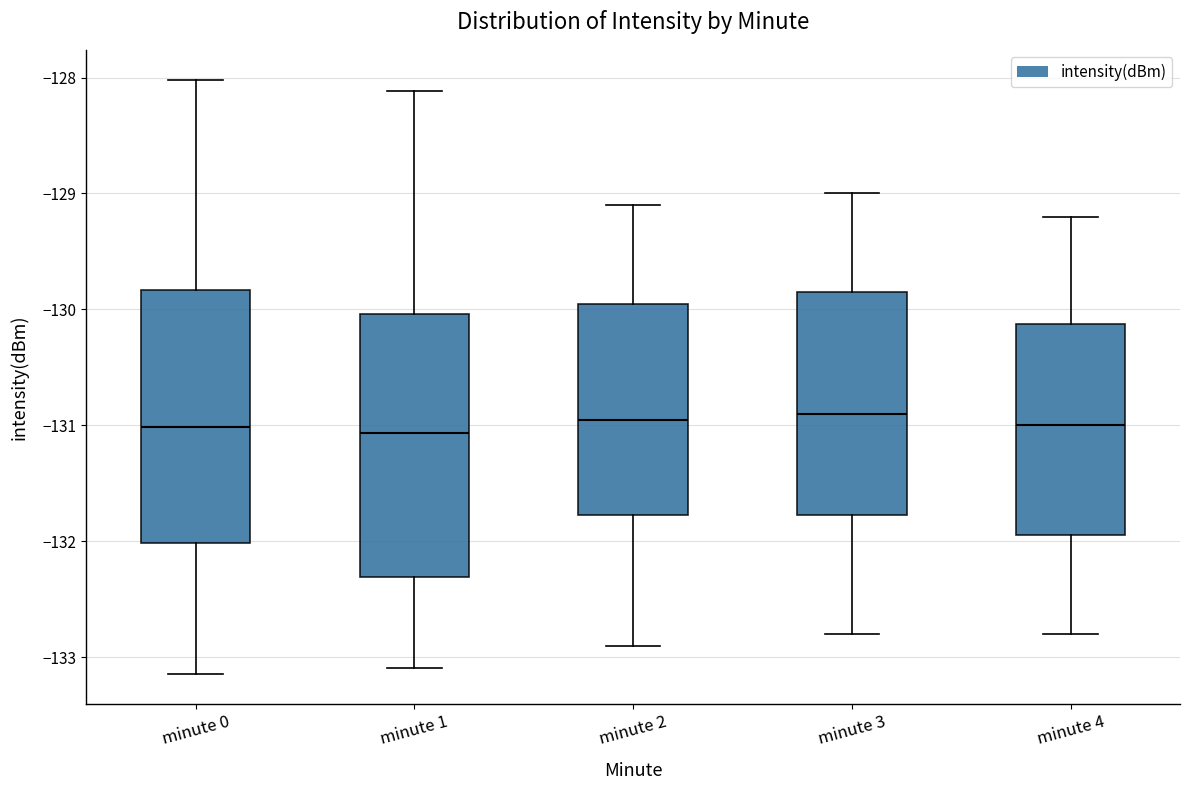

Reading left to right, transcribe this box plot: for each box, give where its median line is, the range the box spans, and where its two whiskers end, as read against the y-axis. The values are not printed on the chart, so give them approximately, as read against the axis.

minute 0: median -131.0, box -132.0 to -129.8, whiskers -133.1 to -128.0
minute 1: median -131.1, box -132.3 to -130.0, whiskers -133.1 to -128.1
minute 2: median -130.9, box -131.8 to -129.9, whiskers -132.9 to -129.1
minute 3: median -130.9, box -131.8 to -129.8, whiskers -132.8 to -129.0
minute 4: median -131.0, box -131.9 to -130.1, whiskers -132.8 to -129.2